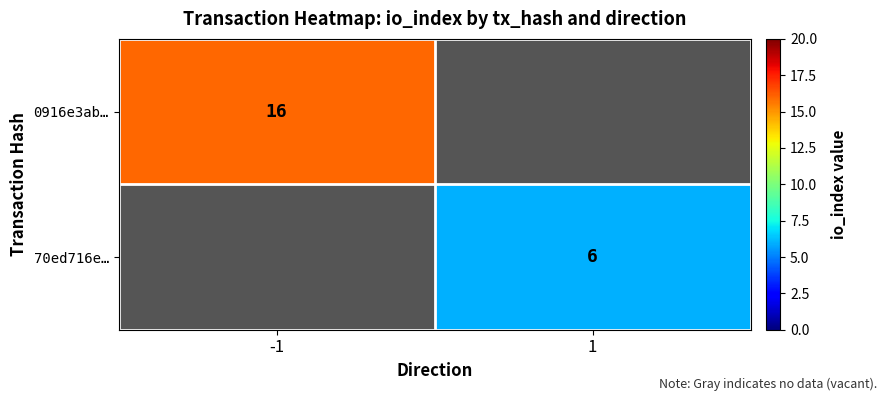

What is the smallest value displayed?

6.0